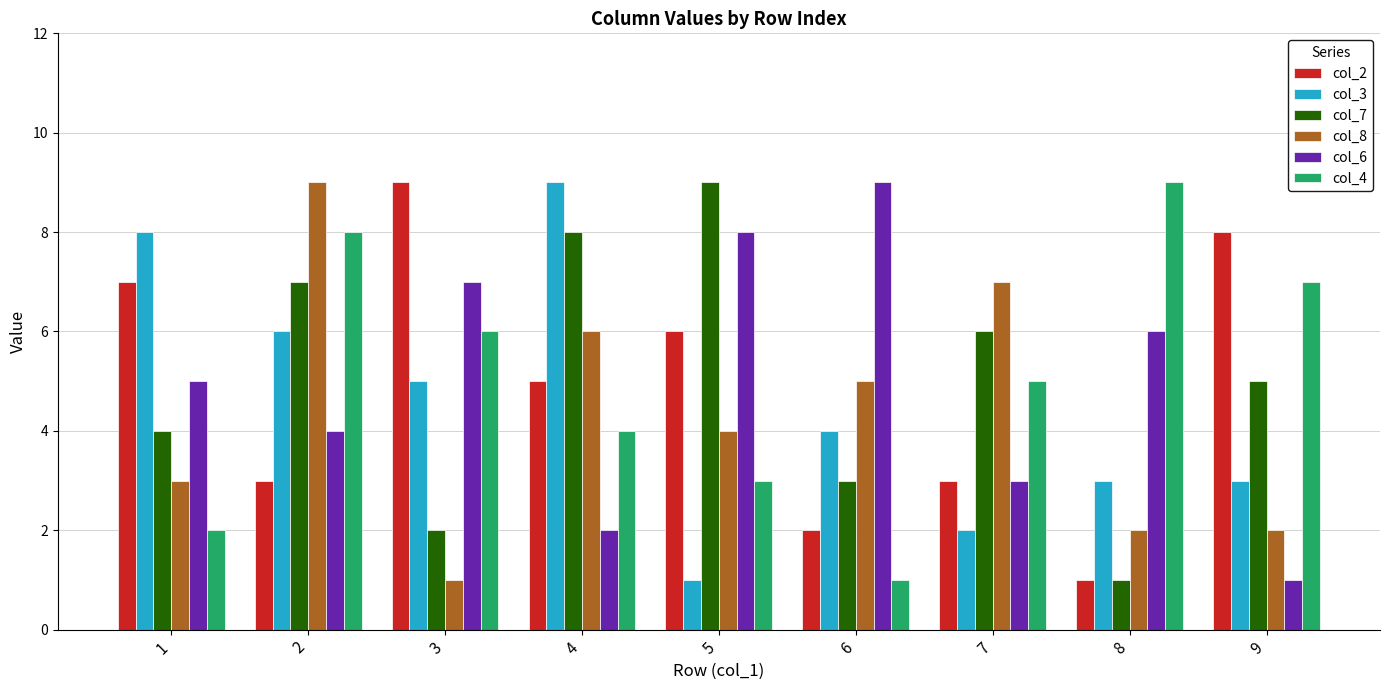

What is the spread (max minus min) of values at 2?

6